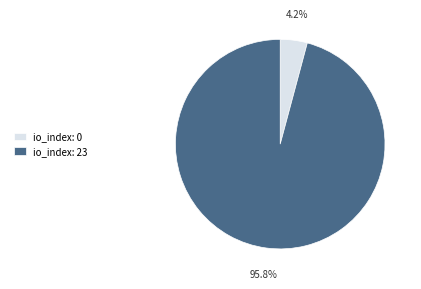

Which slice is the smallest?

io_index: 0